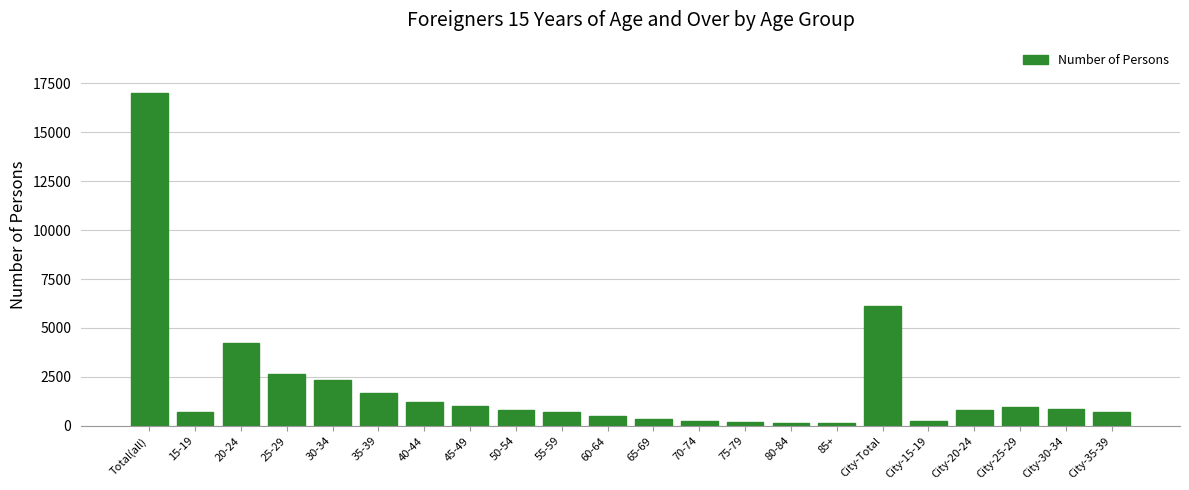

What is the label of the 12th bar from the left?

65-69